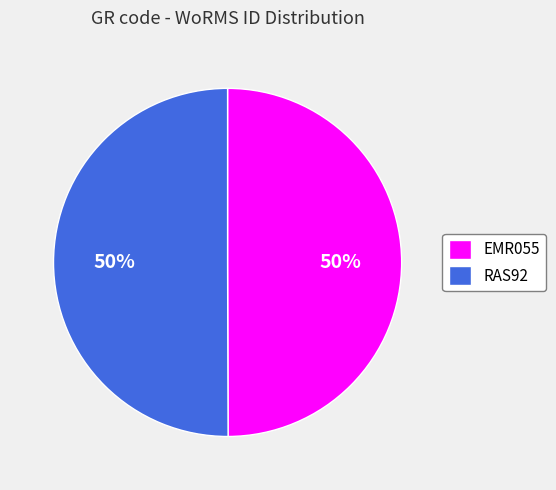

Do RAS92 and EMR055 together represent more than half of the pie?

Yes